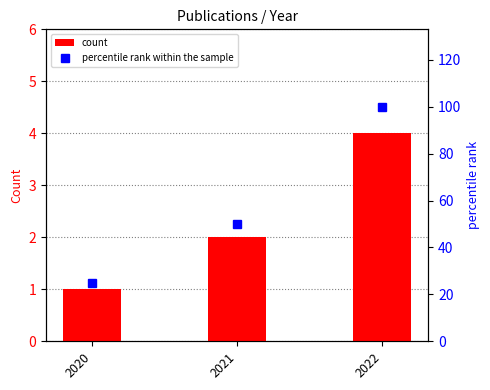

Which series has the largest total across all categories?

percentile rank within the sample